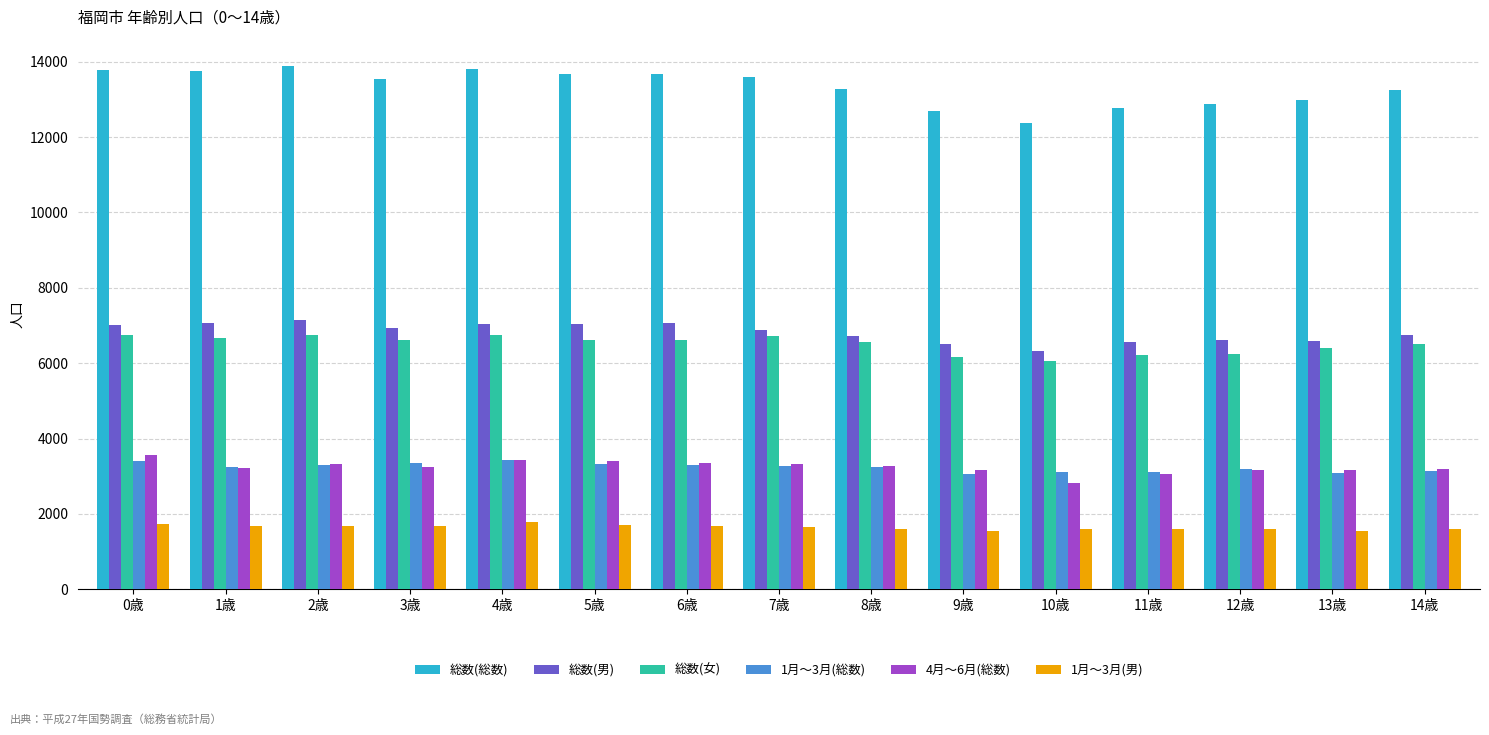

What is the average value of the 4月～6月(総数) series?

3245